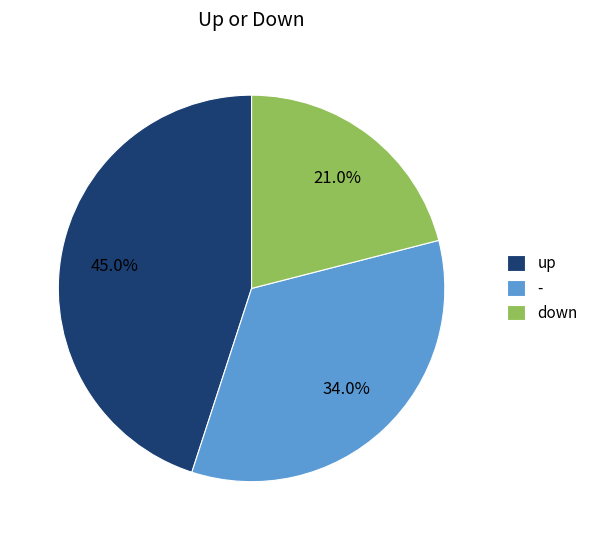

True or false: down accounts for 21% of the total.

True